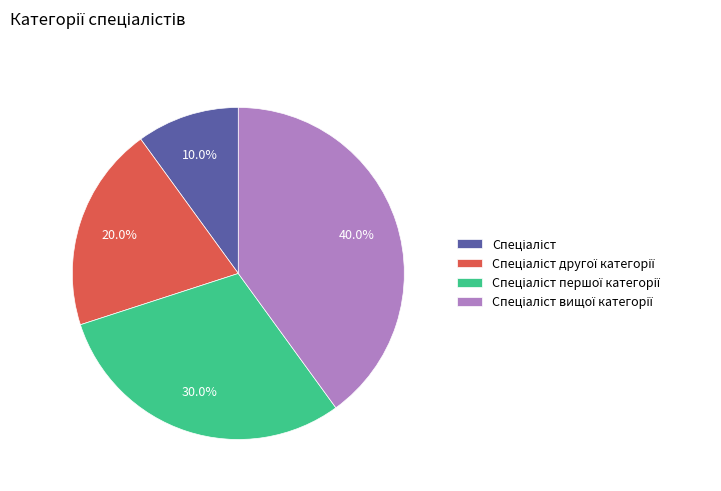

Is there a majority slice in this chart?

No